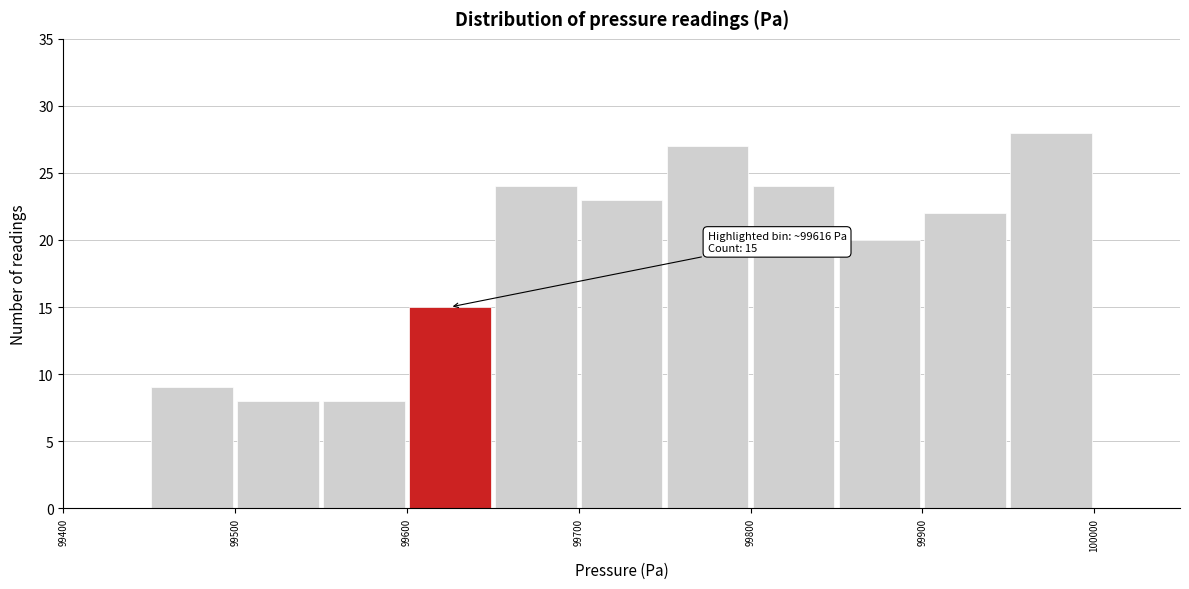

Over which range of the x-axis is the bar tallest?

99950 to 100000